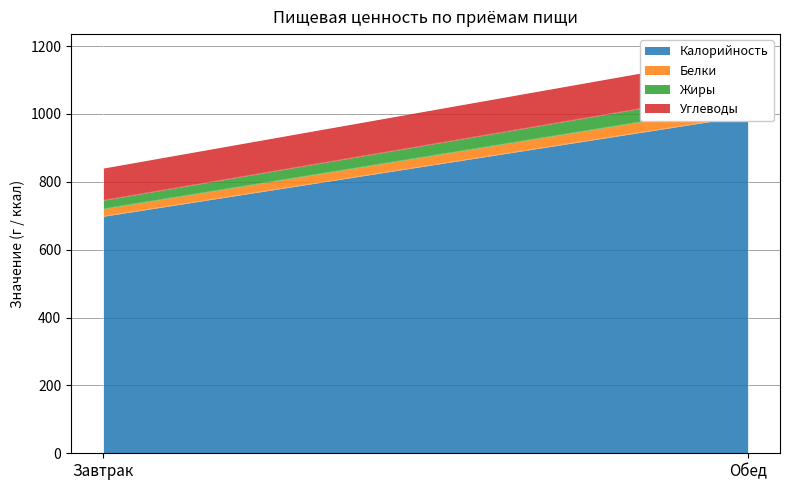

What is the maximum value for Белки?

32.9